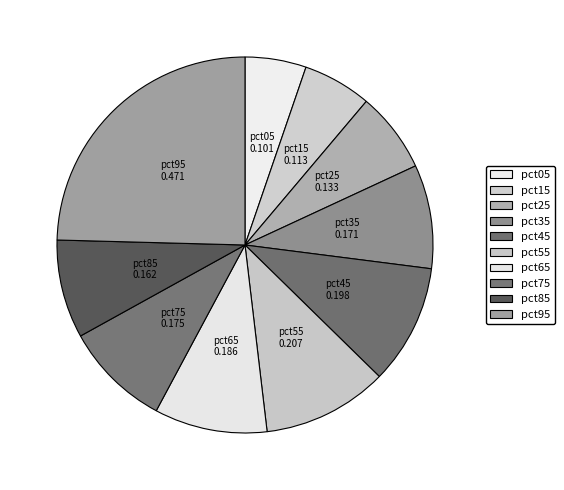

What is the largest slice in the pie chart?

pct95